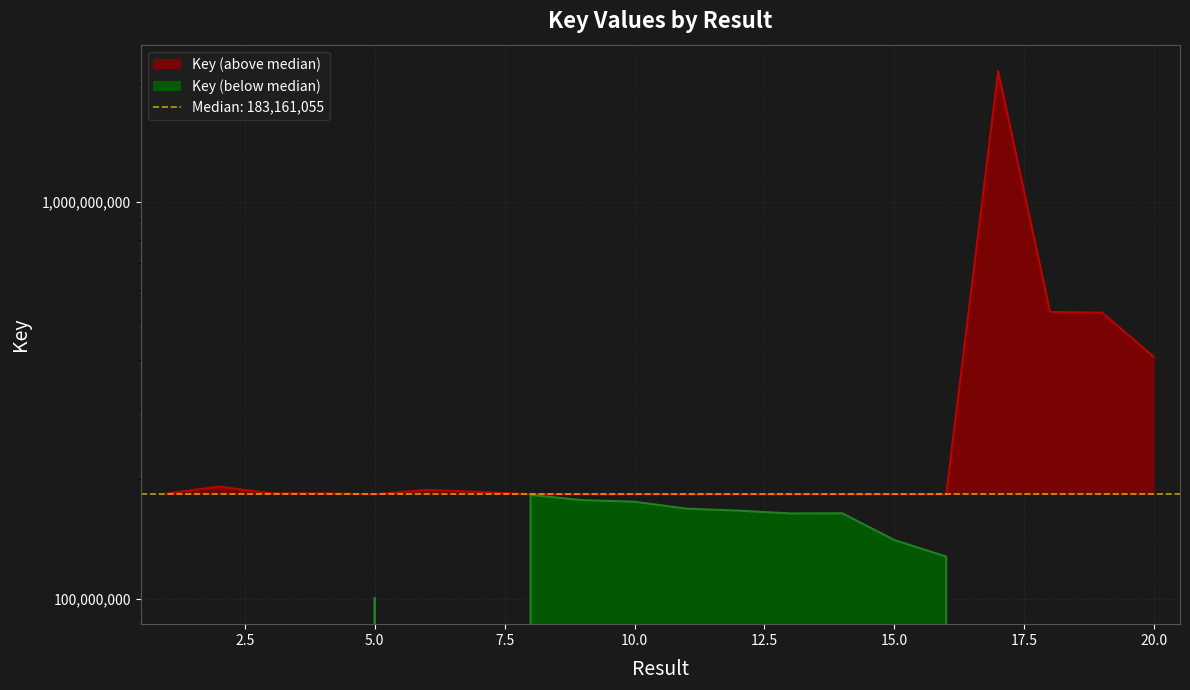

How many distinct data groups are displayed?

1